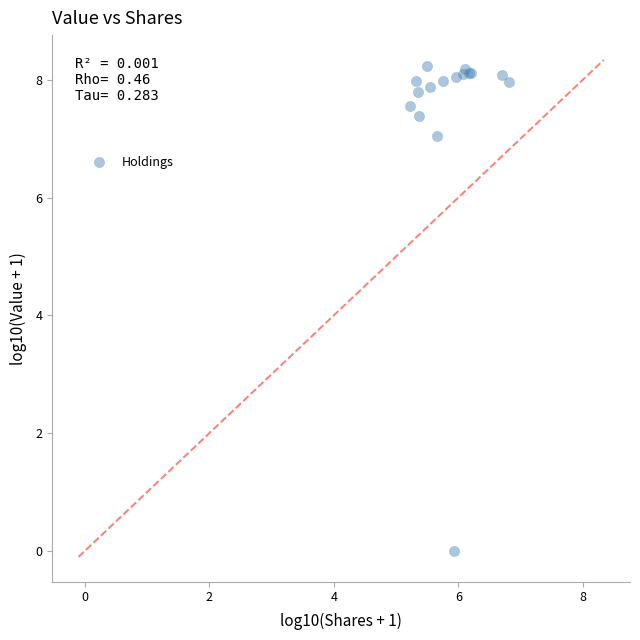

What Y value in the scatter plot is closest to 4?

7.0